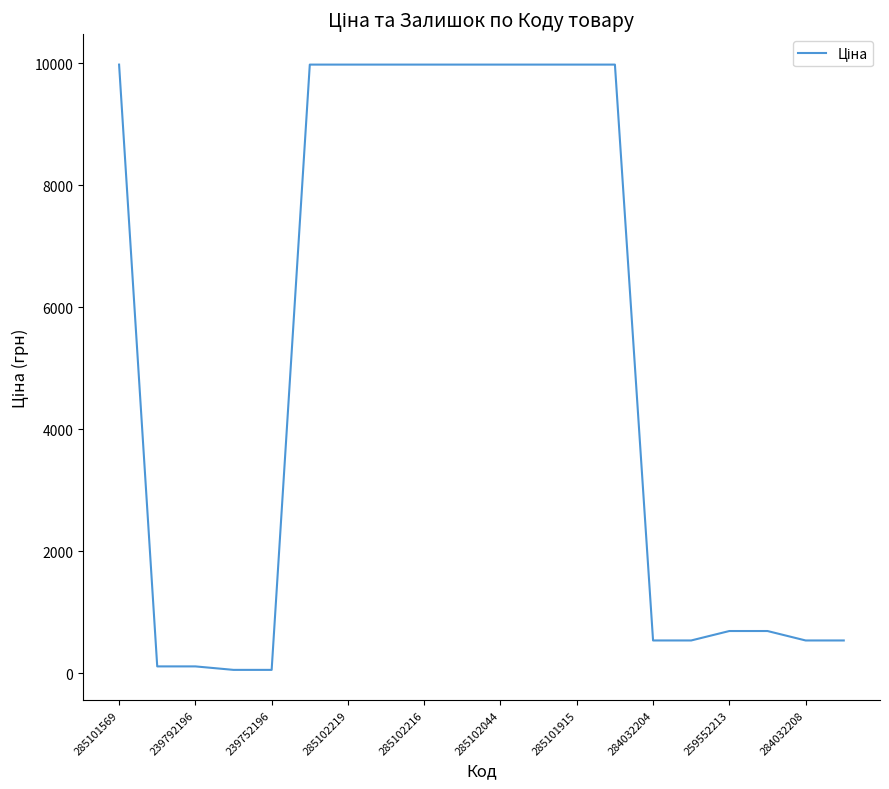

What is the difference between the maximum and minimum values?

9917.9